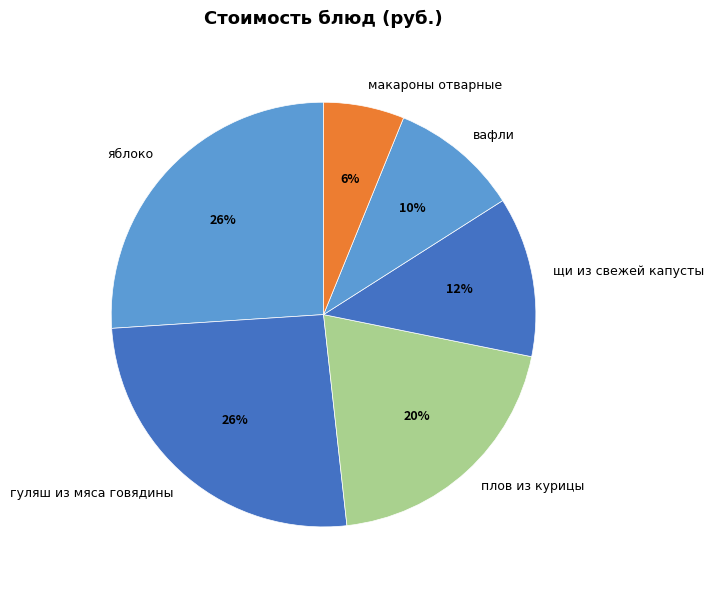

Between плов из курицы and щи из свежей капусты, which is larger?

плов из курицы